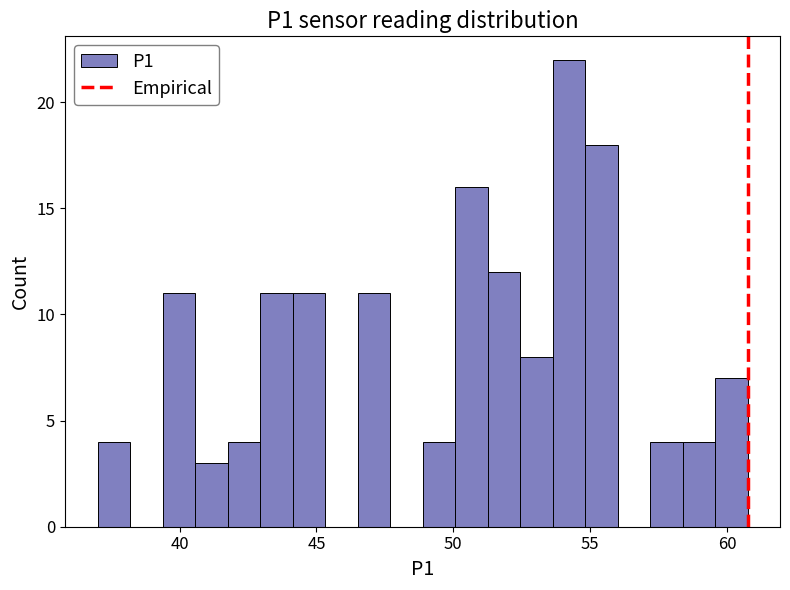

Around what value on the x-axis is the tallest bar? Give the approximate position of its centre, as read against the axis.

54.0